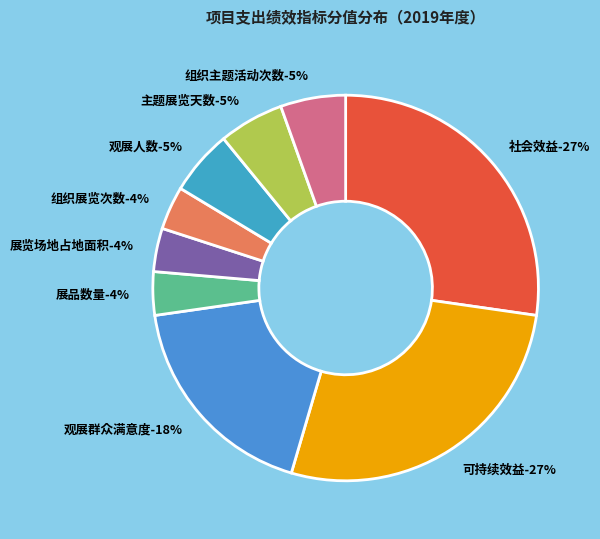

Combined, do 社会效益 and 展览场地占地面积 account for over 50%?

No